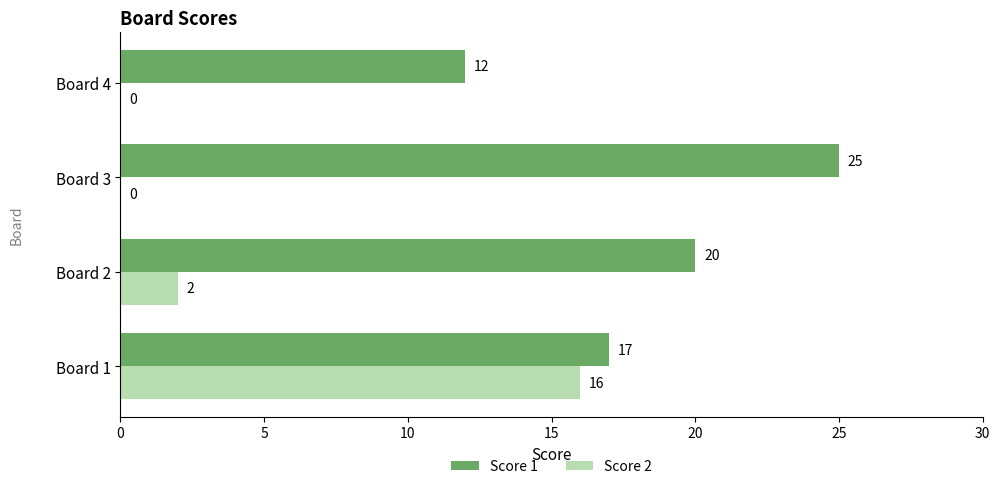

The Score 2 series shows 3 at Board 2. True or false?

False